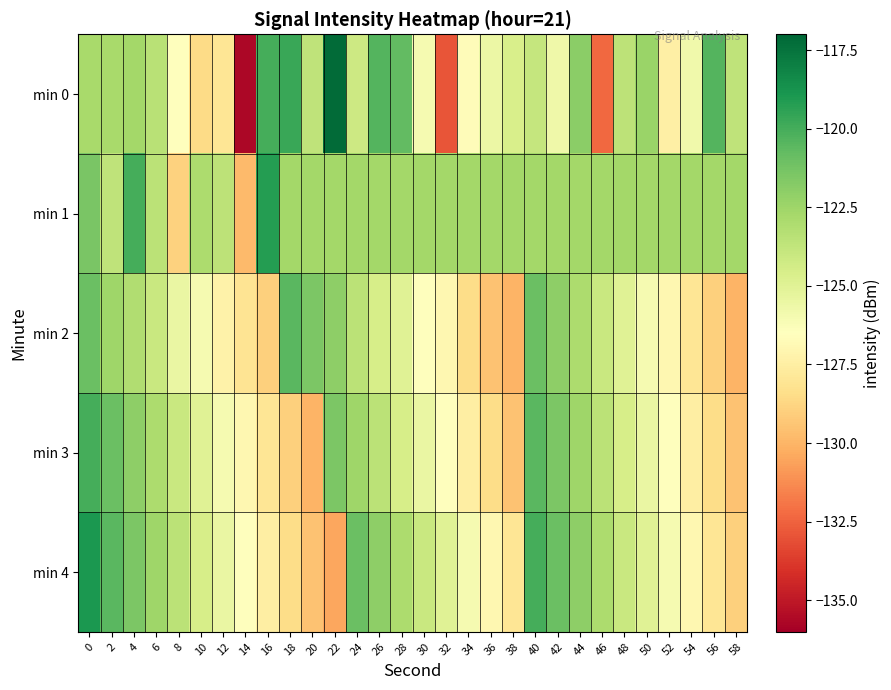

Rank the series at 46 from lowest to highest value.

min 0, min 2, min 3, min 4, min 1